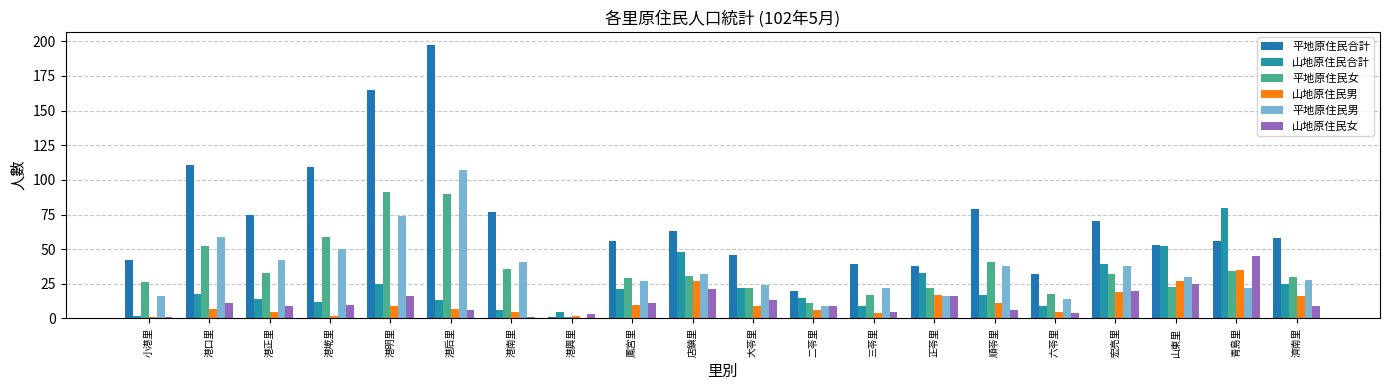

What is the average value of the 山地原住民女 series?

12